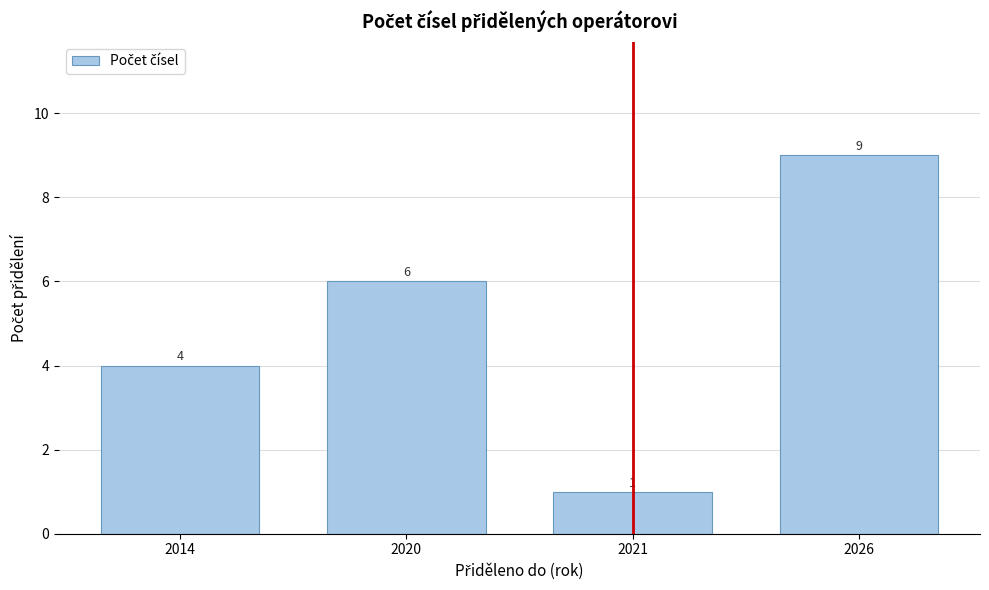

Reading left to right, transcribe all the data shown in this chart.

4	6	1	9